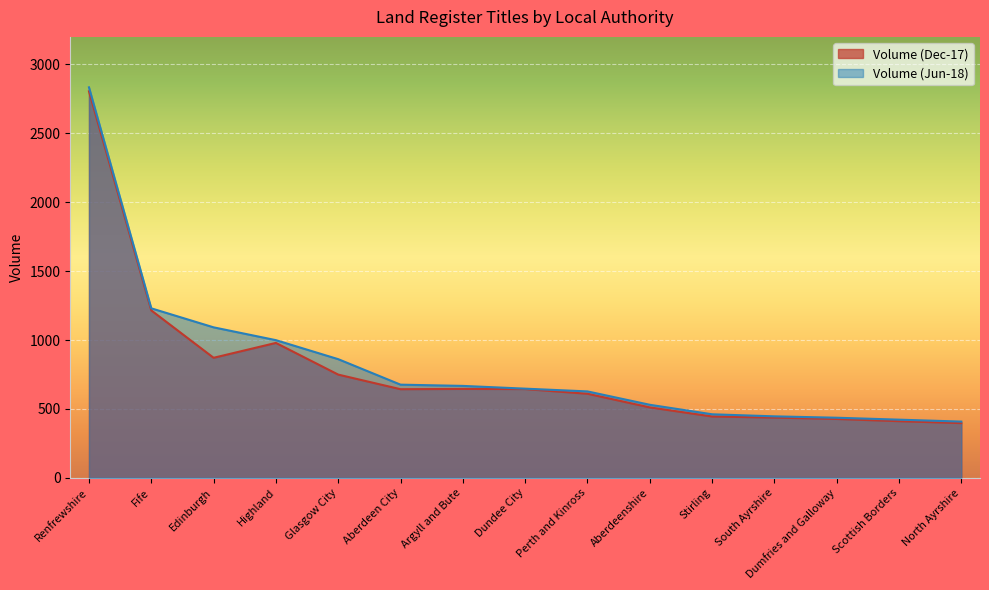

True or false: Volume (Dec-17) and Volume (Jun-18) intersect in this chart.

False